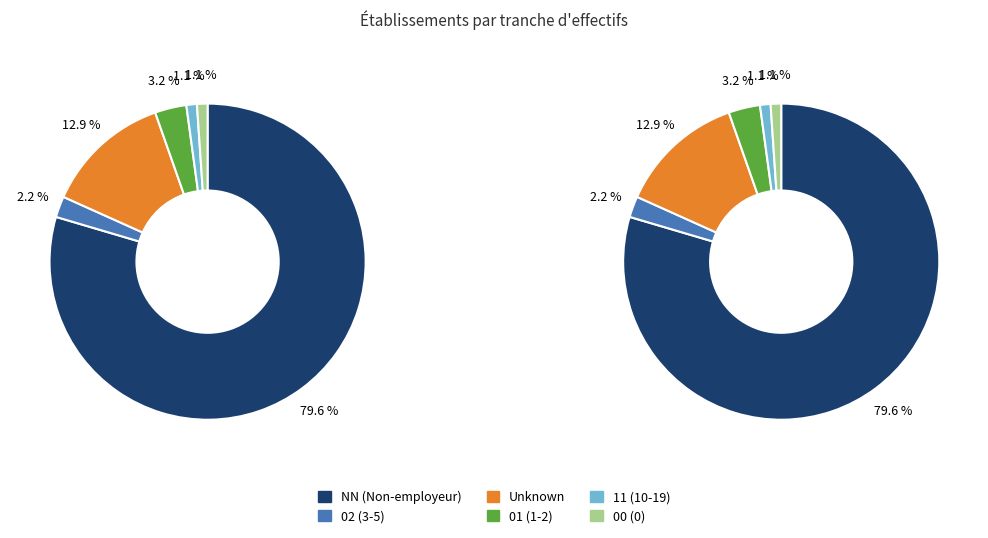

How many segments does this pie chart have?

6